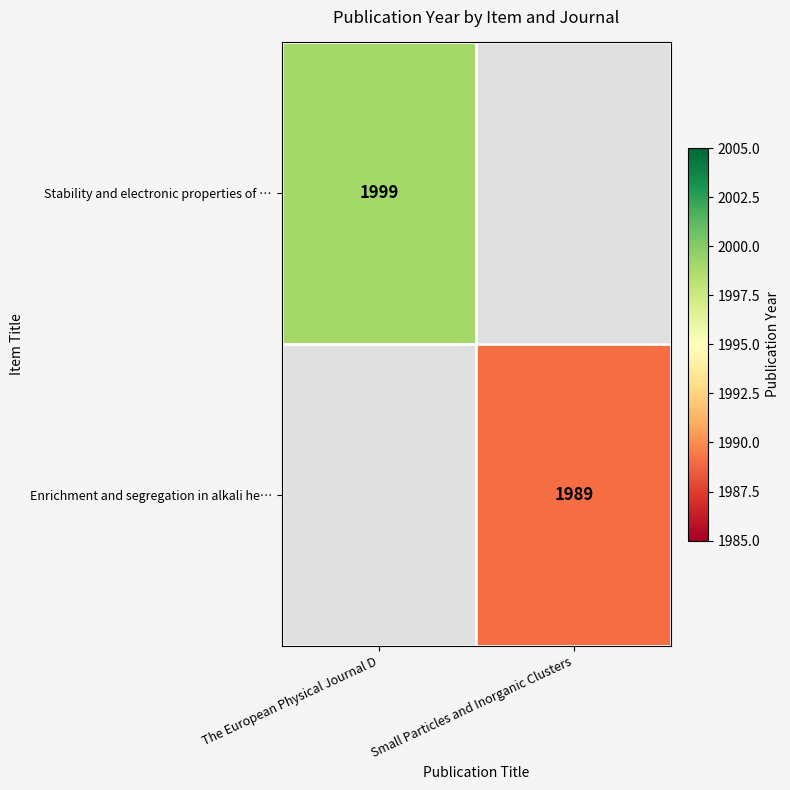

The Stability and electronic properties of … series shows 1999 at The European Physical Journal D. True or false?

True